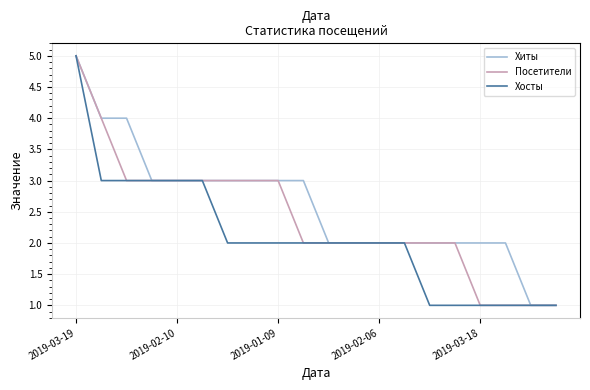

Which series has the largest total across all categories?

Хиты